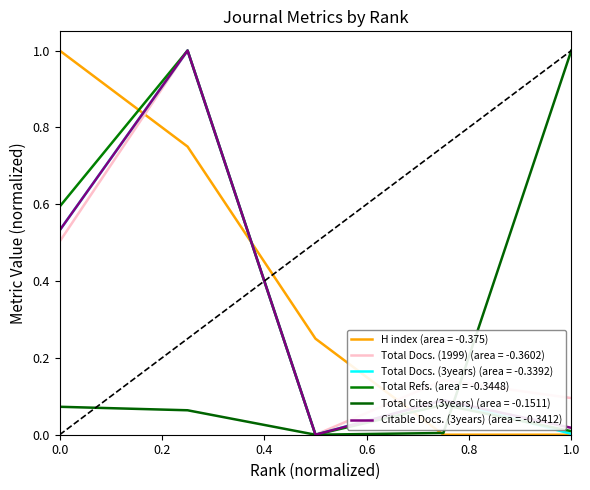

At which category is the sum across all series the highest?

2